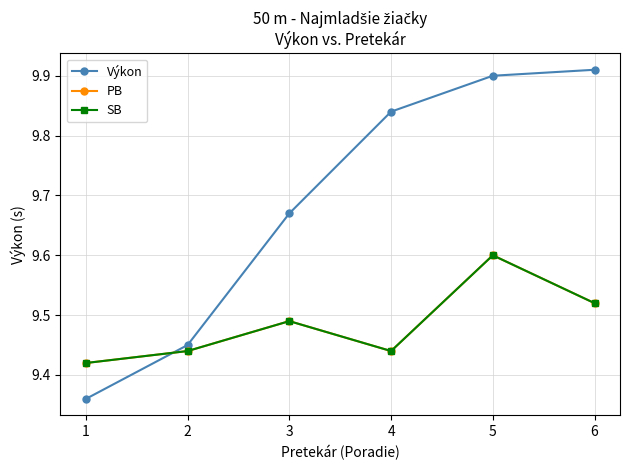

What is the spread (max minus min) of values at 6?

0.4